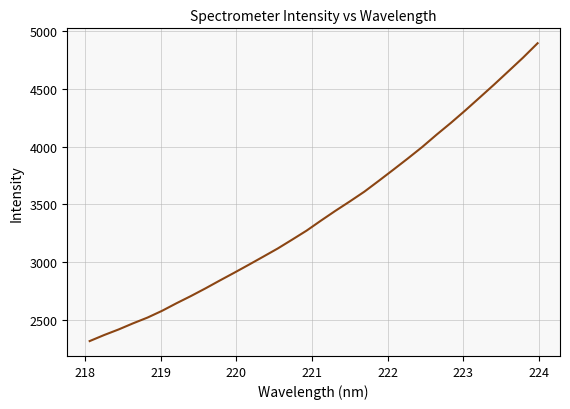

How many distinct data groups are displayed?

1